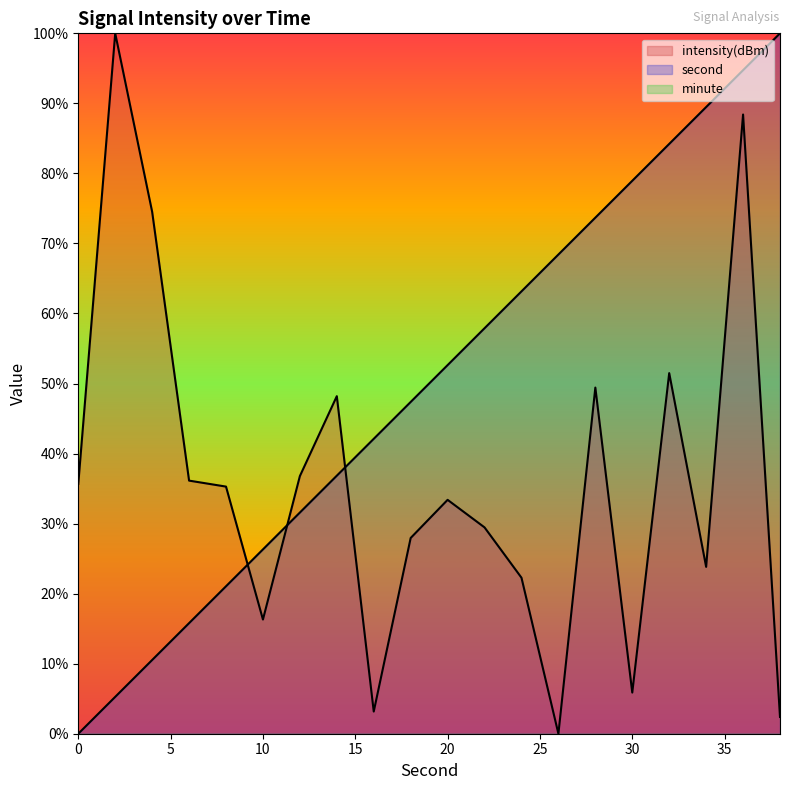

Does the chart display data point markers on the line(s)?

No